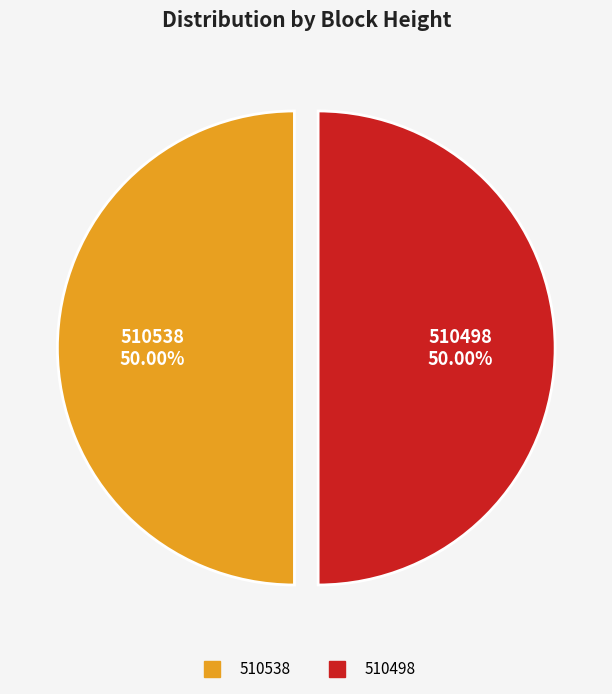

Do 510498 and 510538 together represent more than half of the pie?

Yes